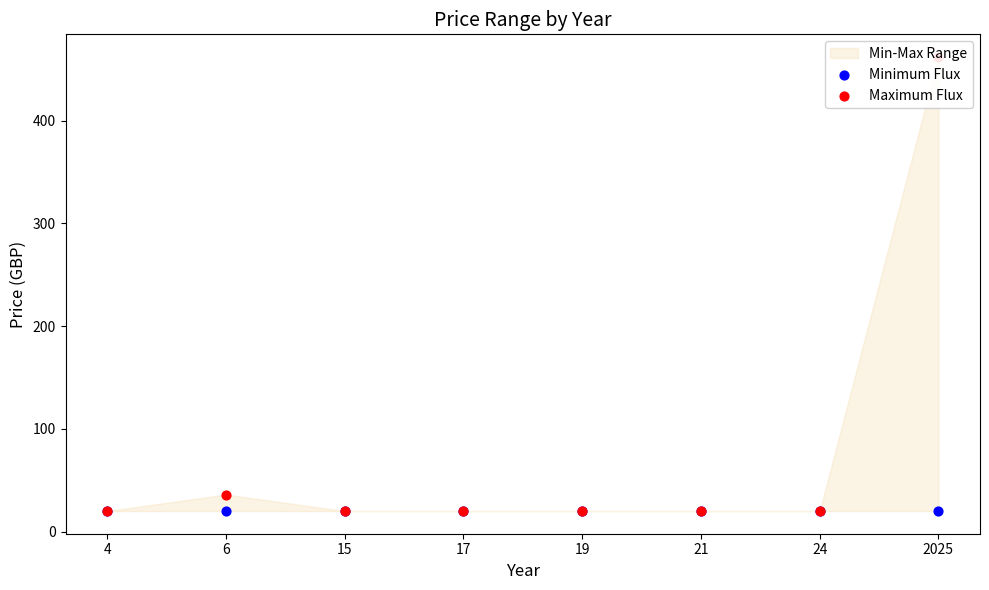

Is the value of Minimum Flux at 21 greater than the value of Maximum Flux at 6?

No